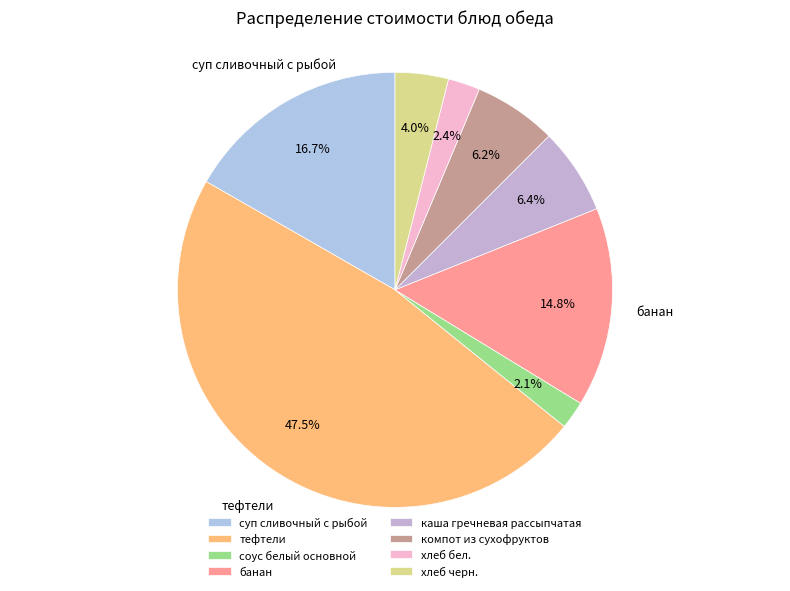

How many slices are in this pie chart?

8